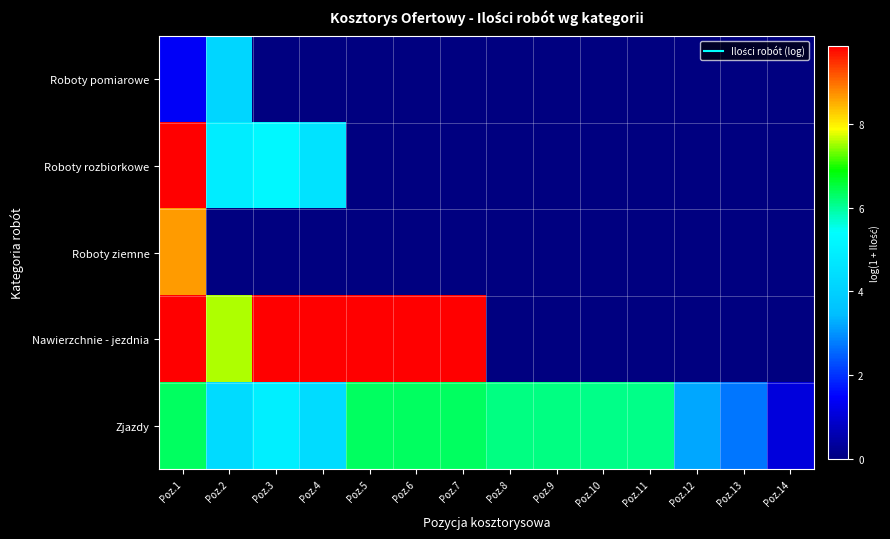

What is the total value across all series at Poz.3?

20.0